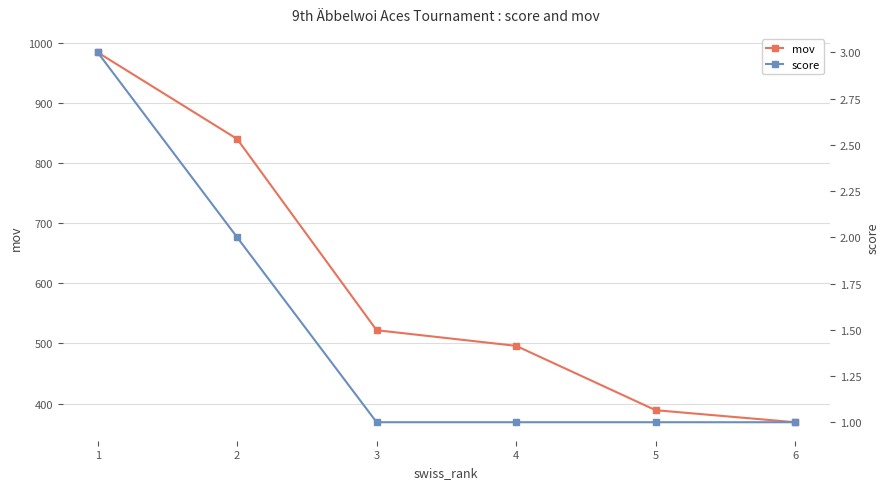

Reading right to left, transcribe all the data shown in this chart.

mov: 6=369	5=389	4=496	3=522	2=840	1=984
score: 6=1	5=1	4=1	3=1	2=2	1=3